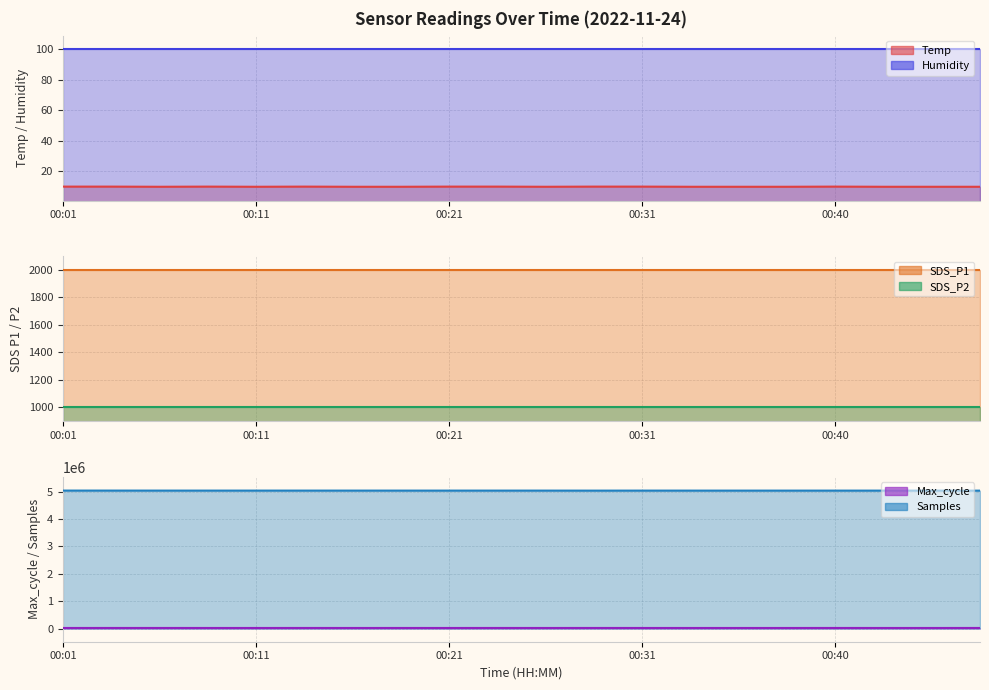

True or false: Samples and Max_cycle intersect in this chart.

False